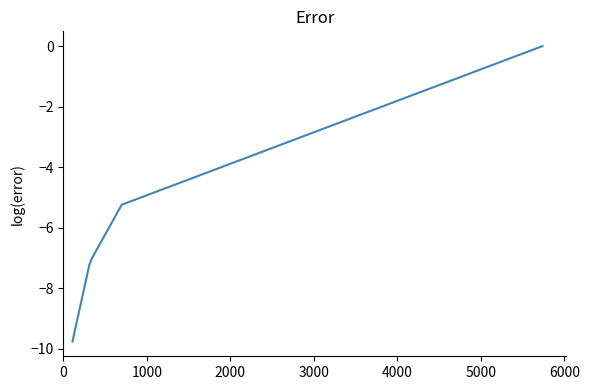

Reading left to right, list all the values displayed in this chart.

-9.8	-7.2	-7.2	-7.0	-5.2	0.0